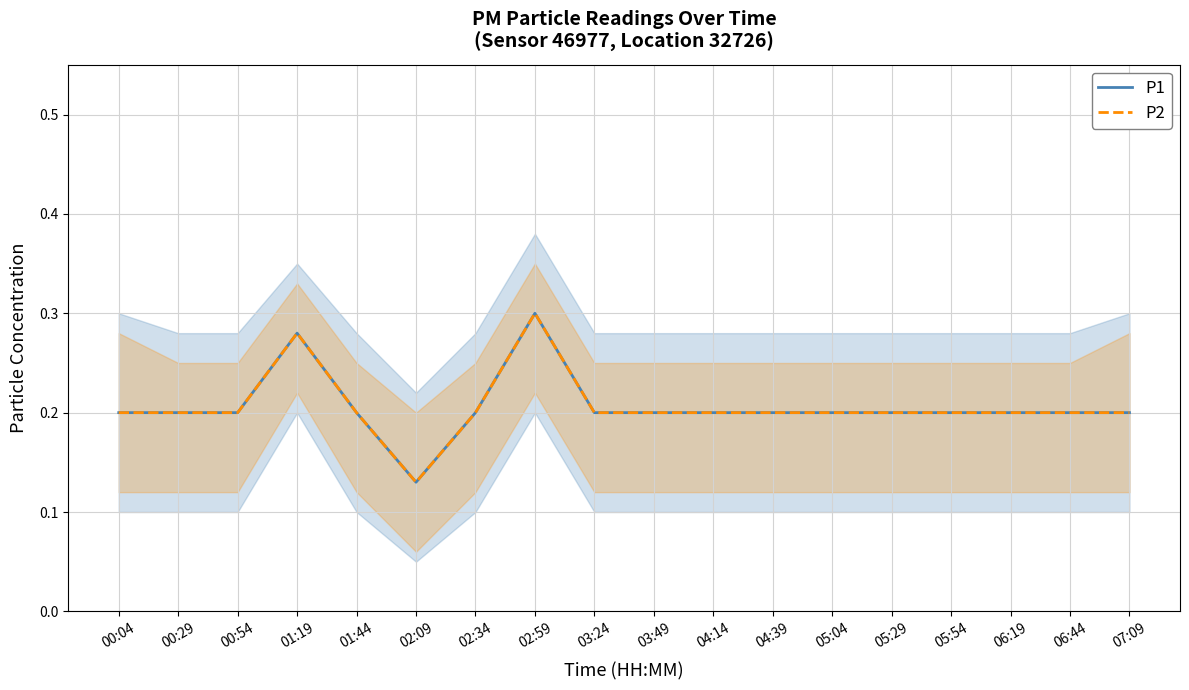

What are all the series names shown in the legend?

P1, P2